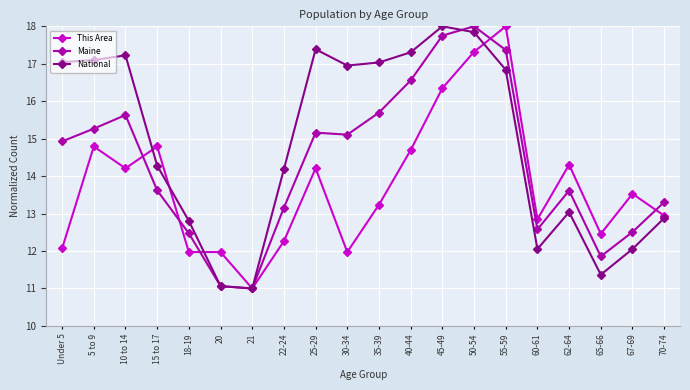

What is the average value of the National series?

14.9